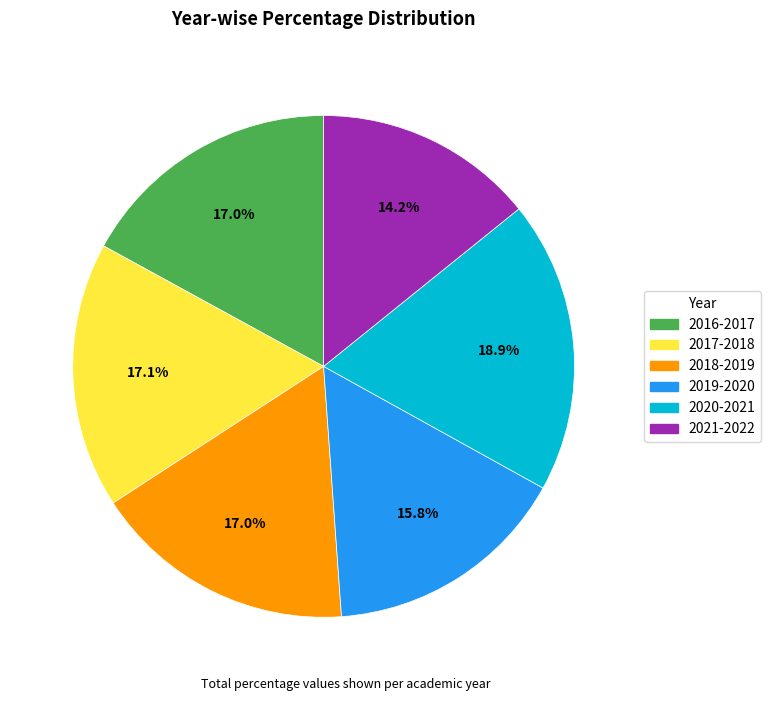

To the nearest percent, what portion does 2020-2021 represent?

19%